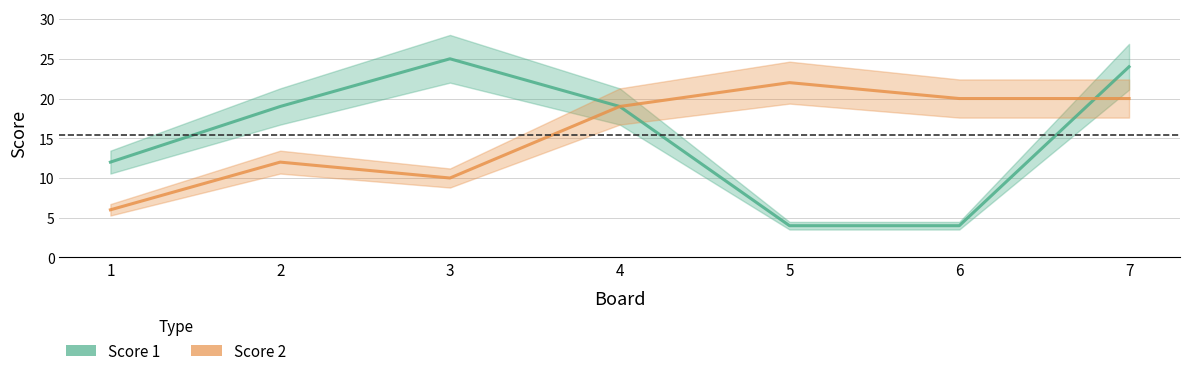

Is it true that Score 1 equals 25 at 3?

True